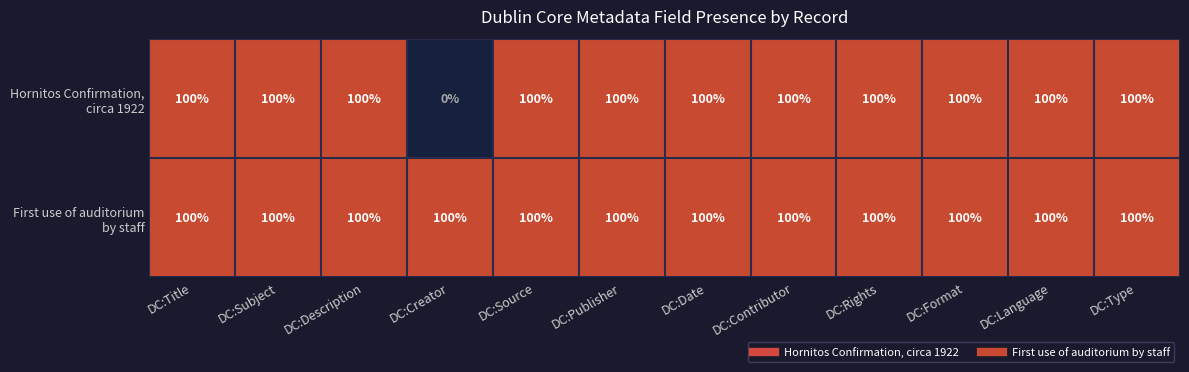

What is the greatest value displayed?

100